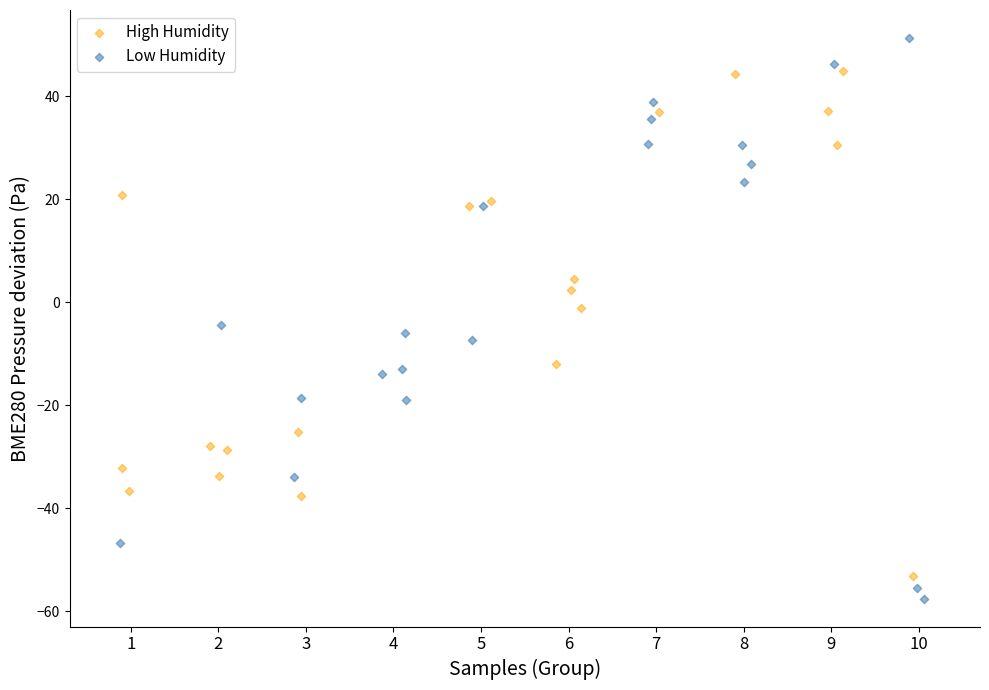

Which series contains the lowest Y value?

Low Humidity